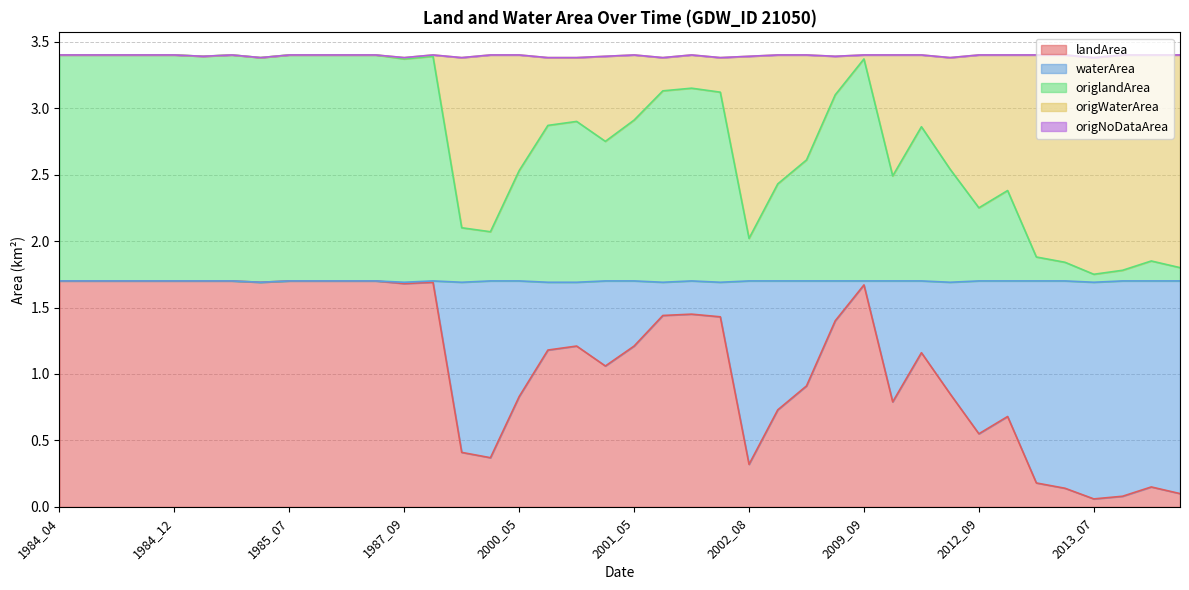

What are all the series names shown in the legend?

landArea, waterArea, origlandArea, origWaterArea, origNoDataArea